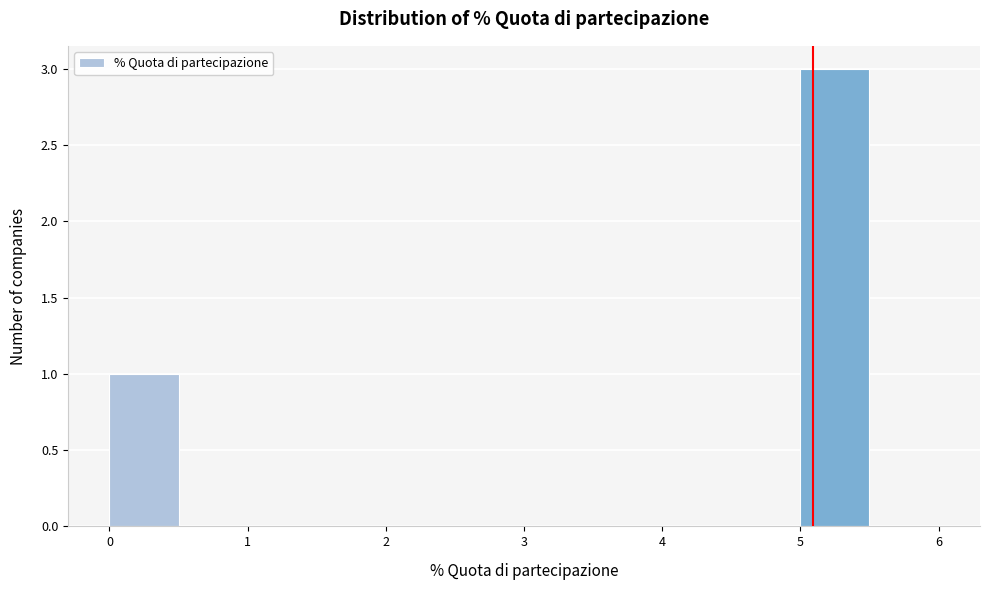

Which range on the x-axis has the tallest bar?

5.0 to 5.5